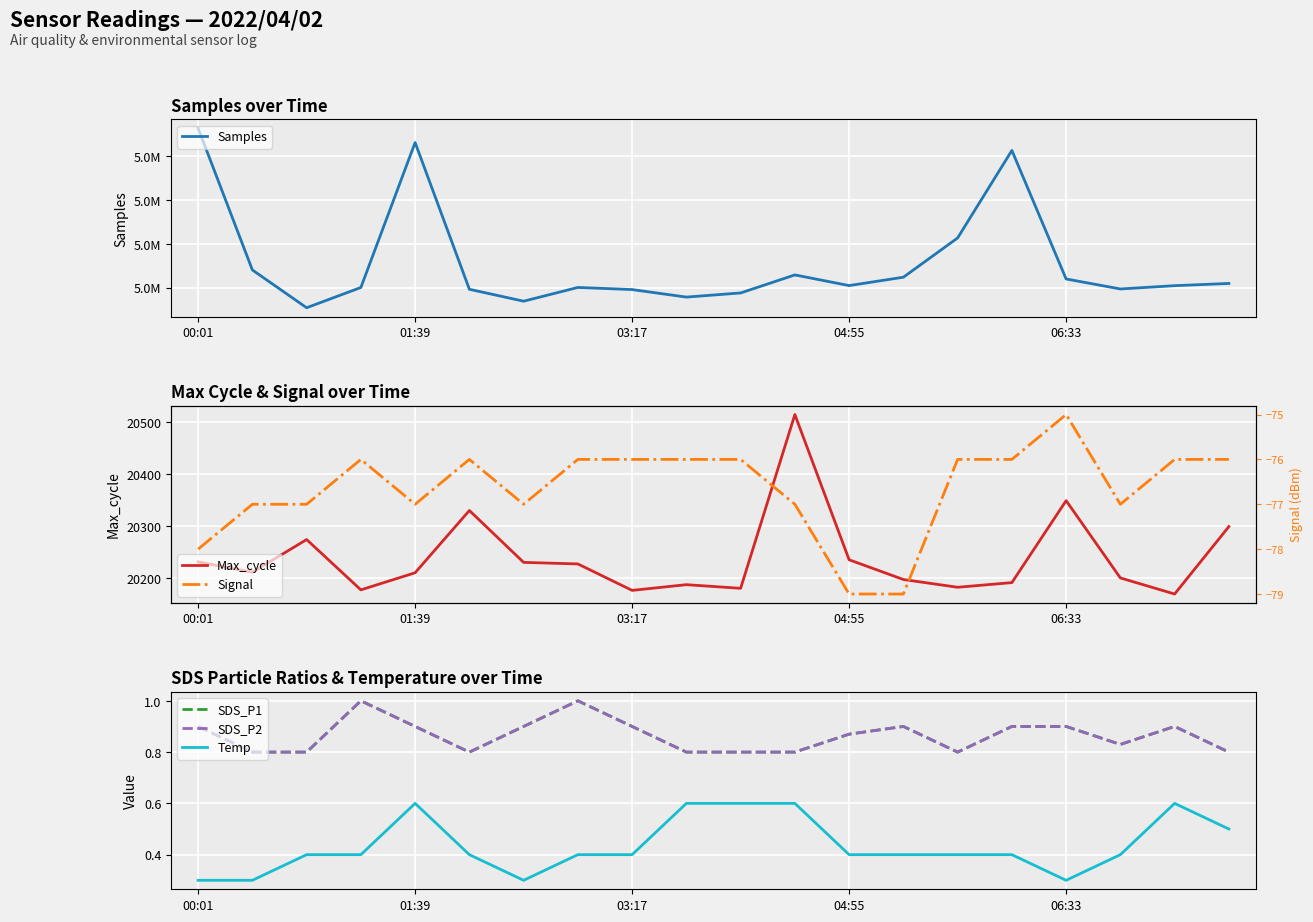

How many lines are shown in the chart?

6